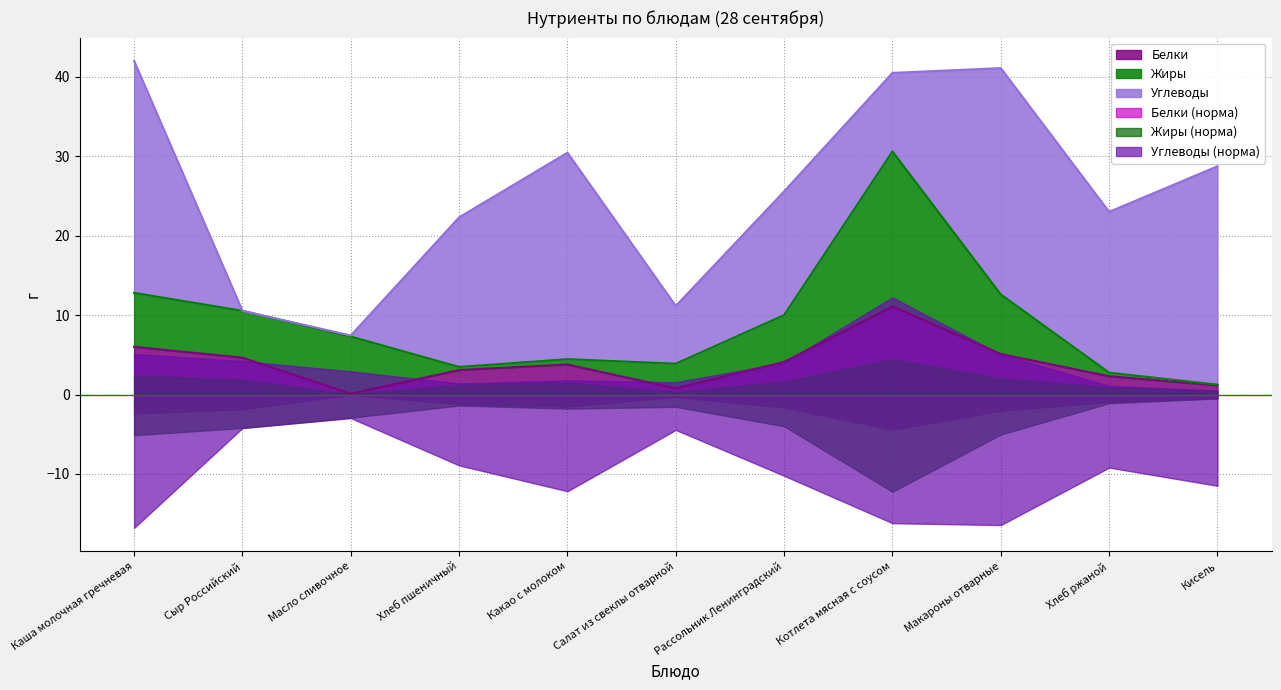

What position from the left is Каша молочная гречневая?

1